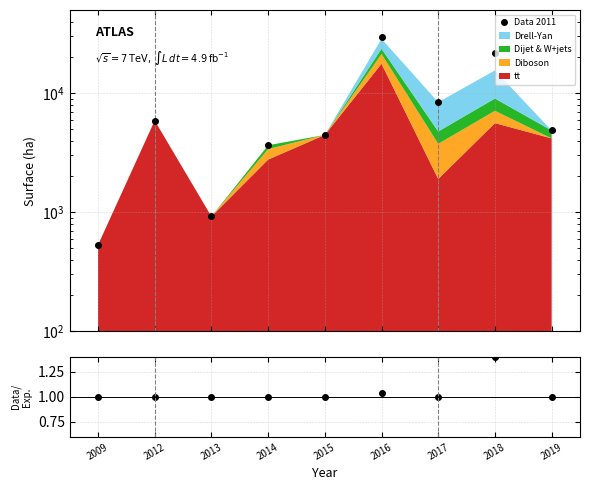

The Data 2011 series shows 586.8 at 2013. True or false?

False